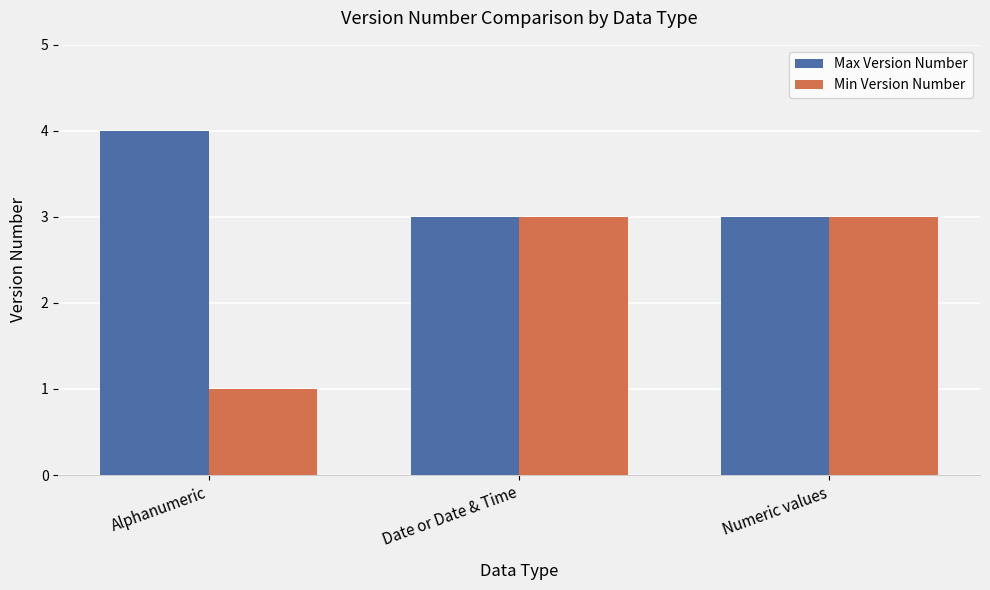

At which category does the chart reach its minimum across all series?

Alphanumeric